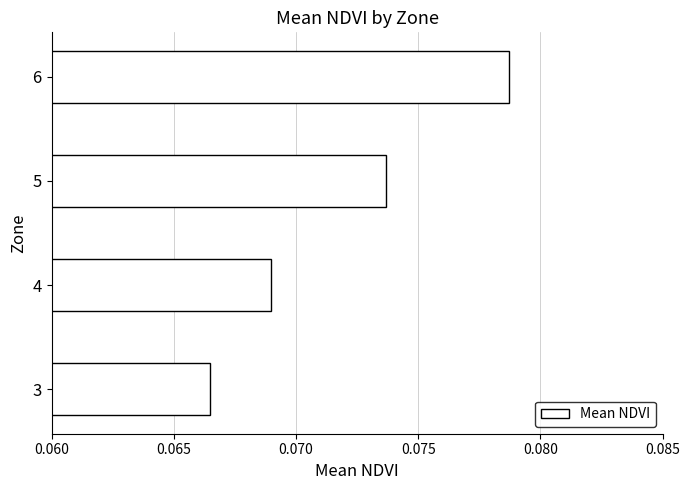

Are the bars horizontal?

Yes